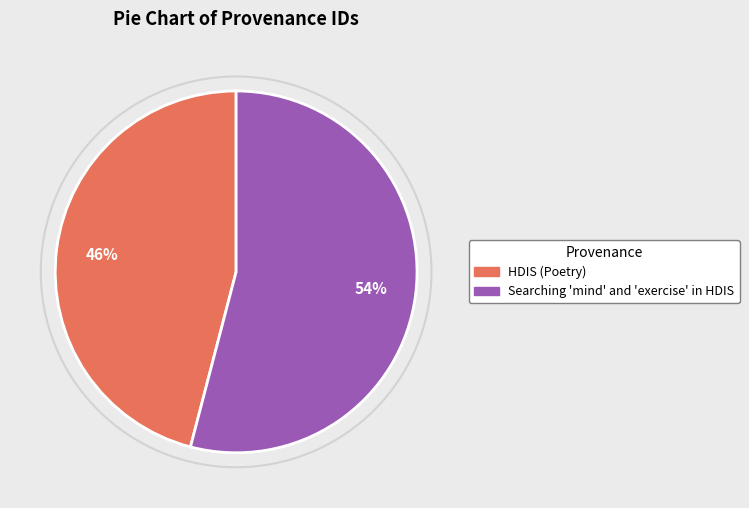

What percentage do HDIS (Poetry) and Searching 'mind' and 'exercise' in HDIS together represent?

100.0%